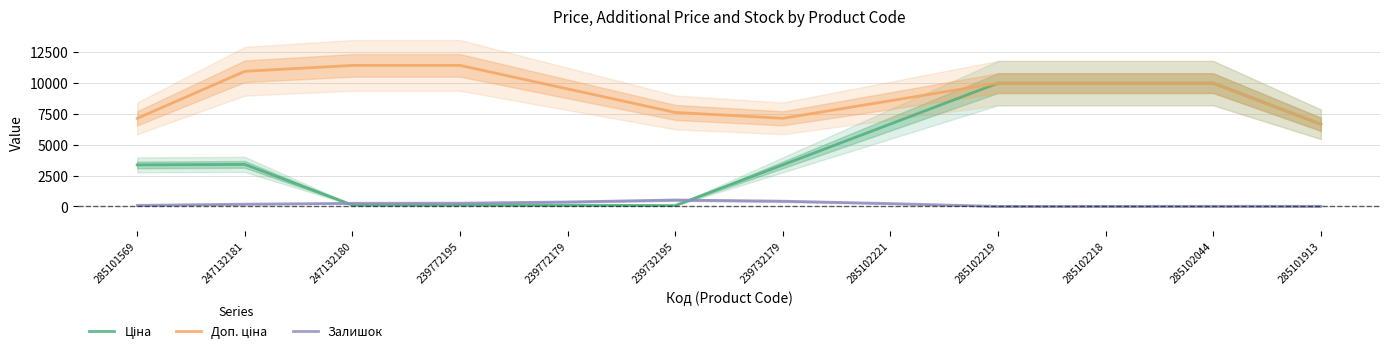

What is the approximate value of Доп. ціна at 239732195?

7606.7